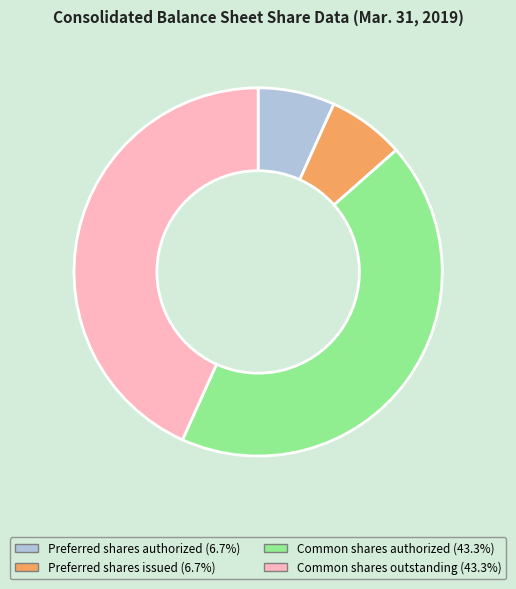

Is the sum of Common shares outstanding and Common shares authorized greater than half?

Yes